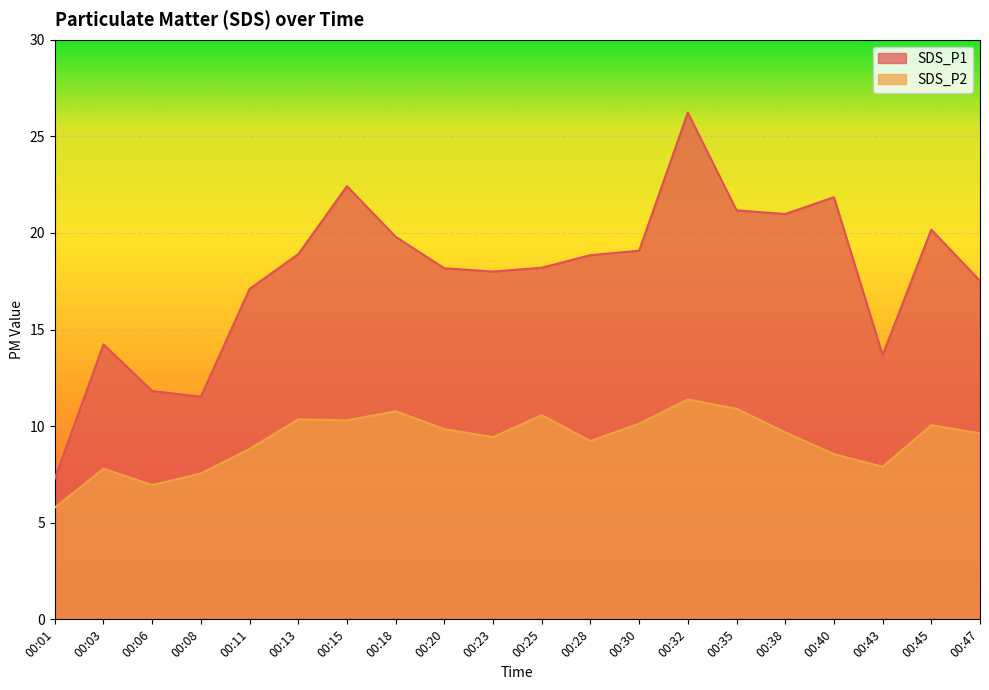

Which label corresponds to the smallest value in the chart?

00:01